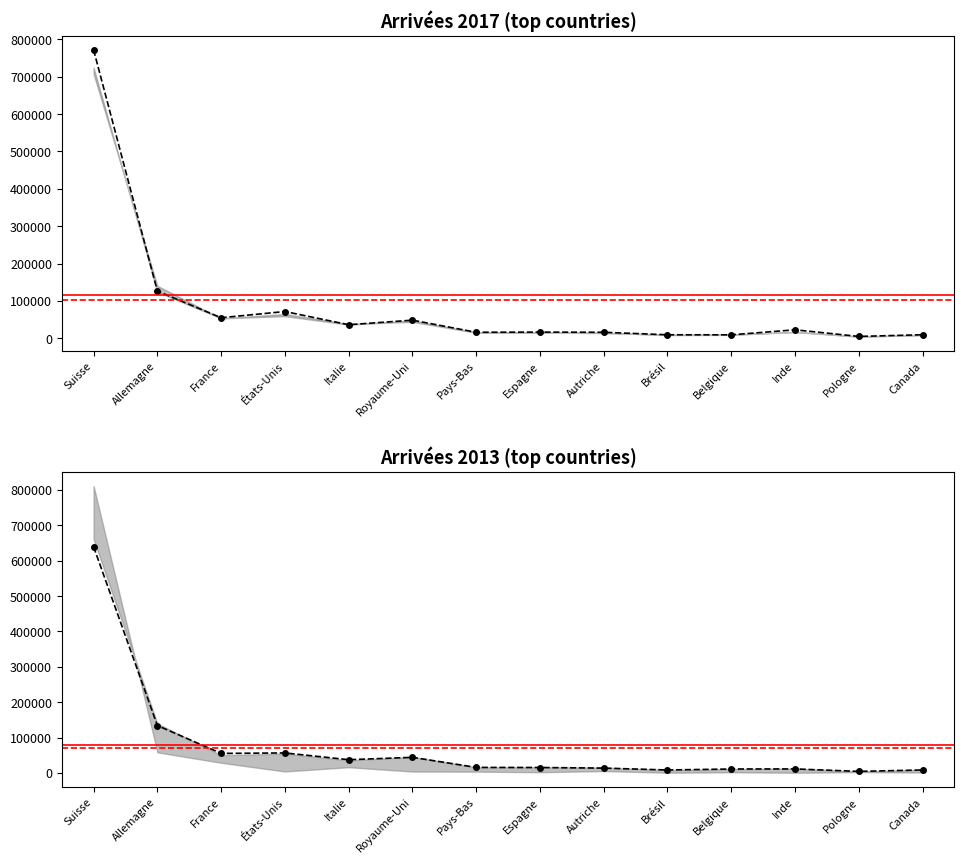

Is it true that Arrivées 2017 equals 13425 at Brésil?

False